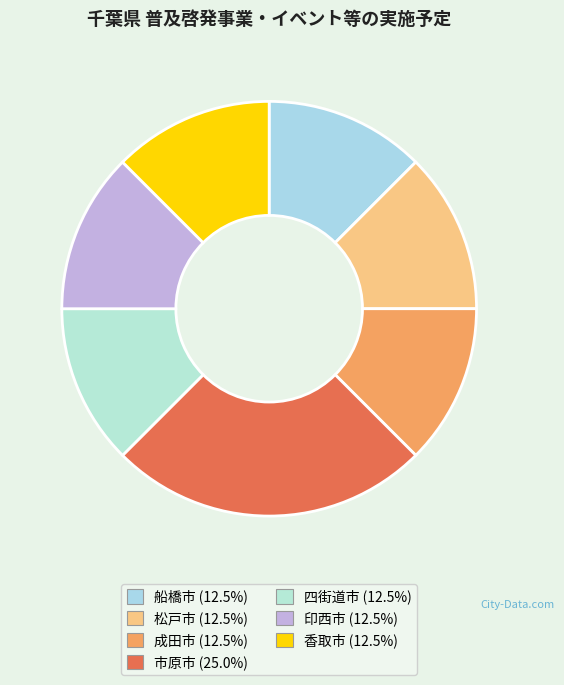

Rank the categories by value from highest to lowest.

市原市, 香取市, 船橋市, 松戸市, 成田市, 四街道市, 印西市